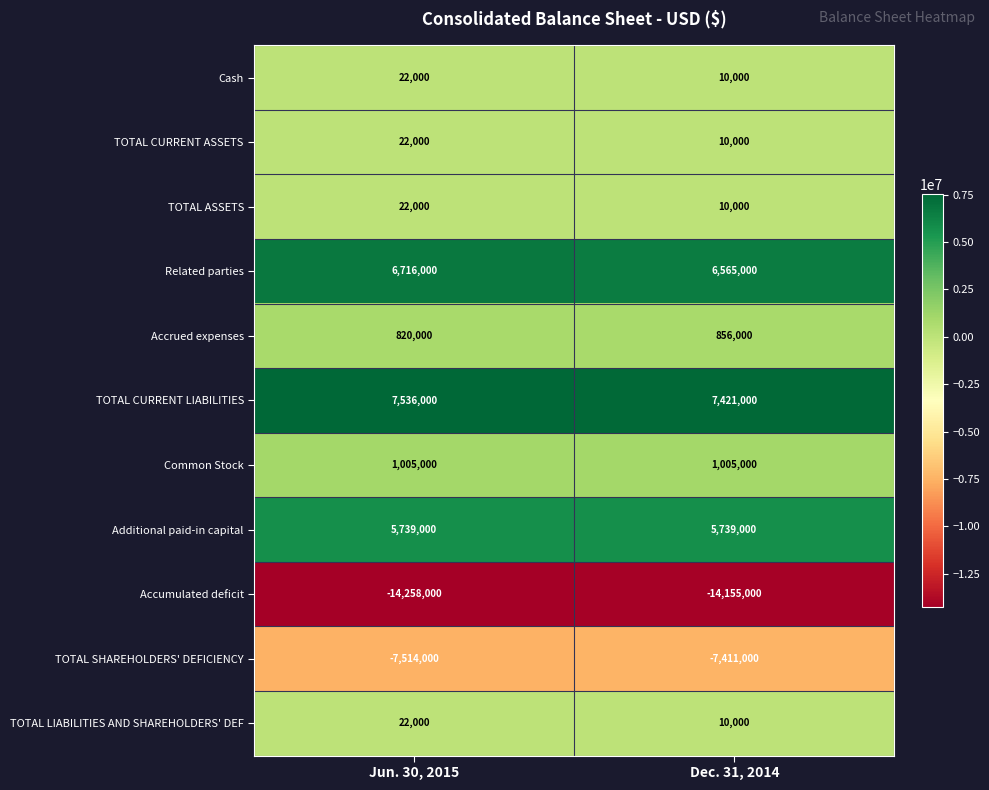

Which label corresponds to the smallest value in the chart?

Jun. 30, 2015